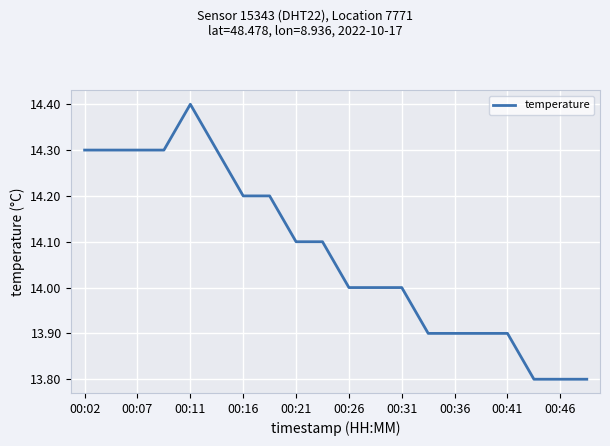

What is the difference between the maximum and minimum values?

0.6